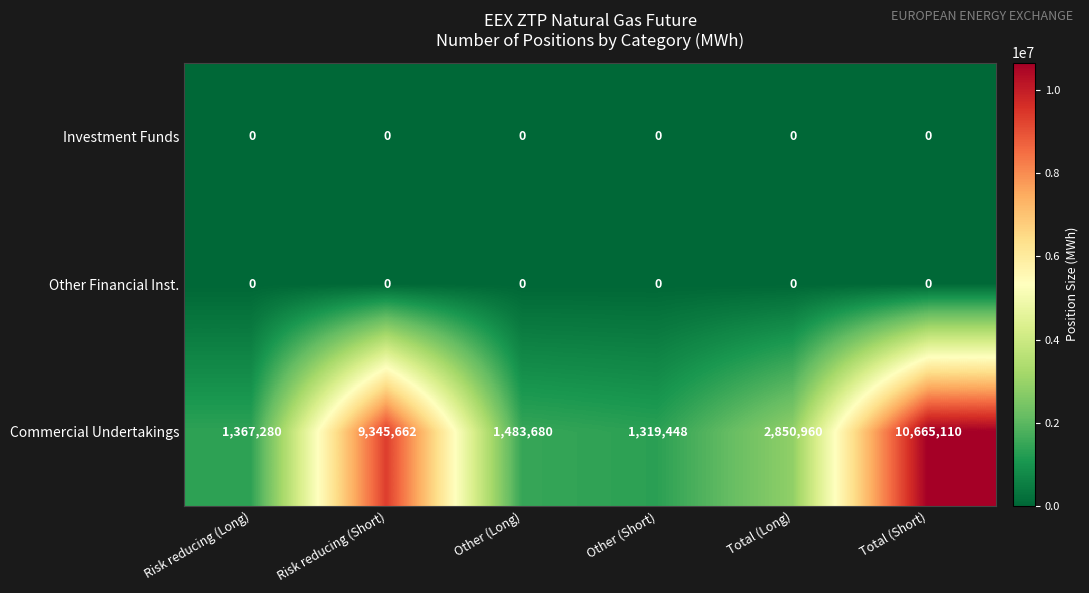

At how many categories does at least one series exceed 2349481?

3